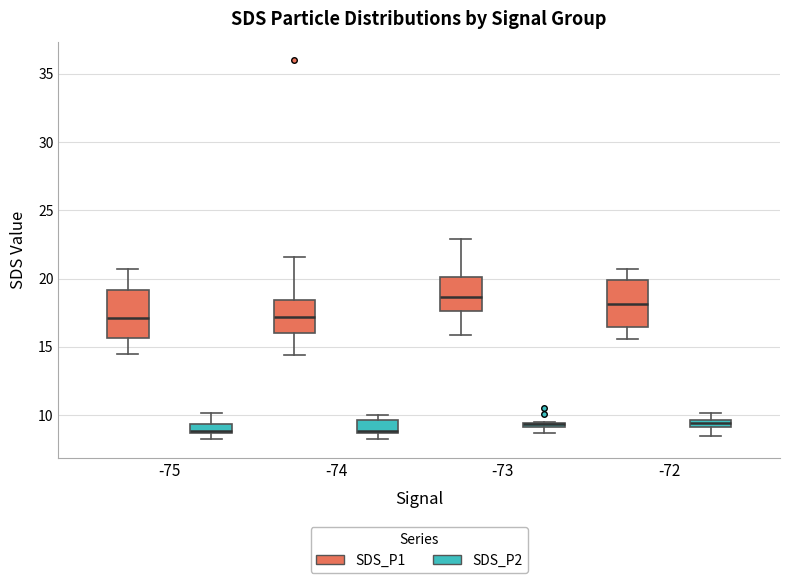

Where is the lower edge of the box for -72 (SDS_P2) on the y-axis? The values are not printed on the chart, so give them approximately, as read against the axis.

9.0